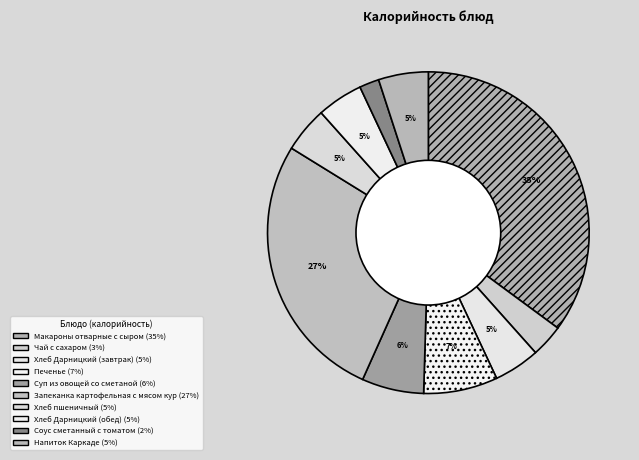

How many segments does this pie chart have?

10